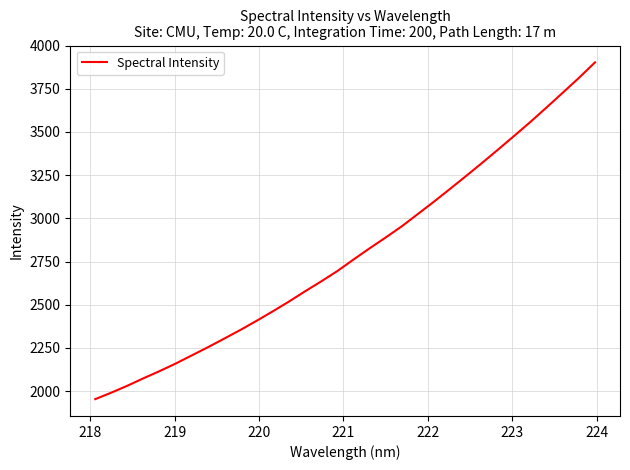

Reading right to left, what are all the values shown in this chart?

3903.1	3813.2	3727.6	3642.8	3559.3	3479.0	3399.8	3321.8	3245.7	3170.6	3096.6	3025.0	2953.6	2888.7	2826.0	2760.9	2694.5	2634.7	2577.3	2517.9	2461.4	2406.8	2354.2	2304.1	2254.7	2207.3	2160.0	2116.1	2074.5	2031.3	1991.0	1953.2